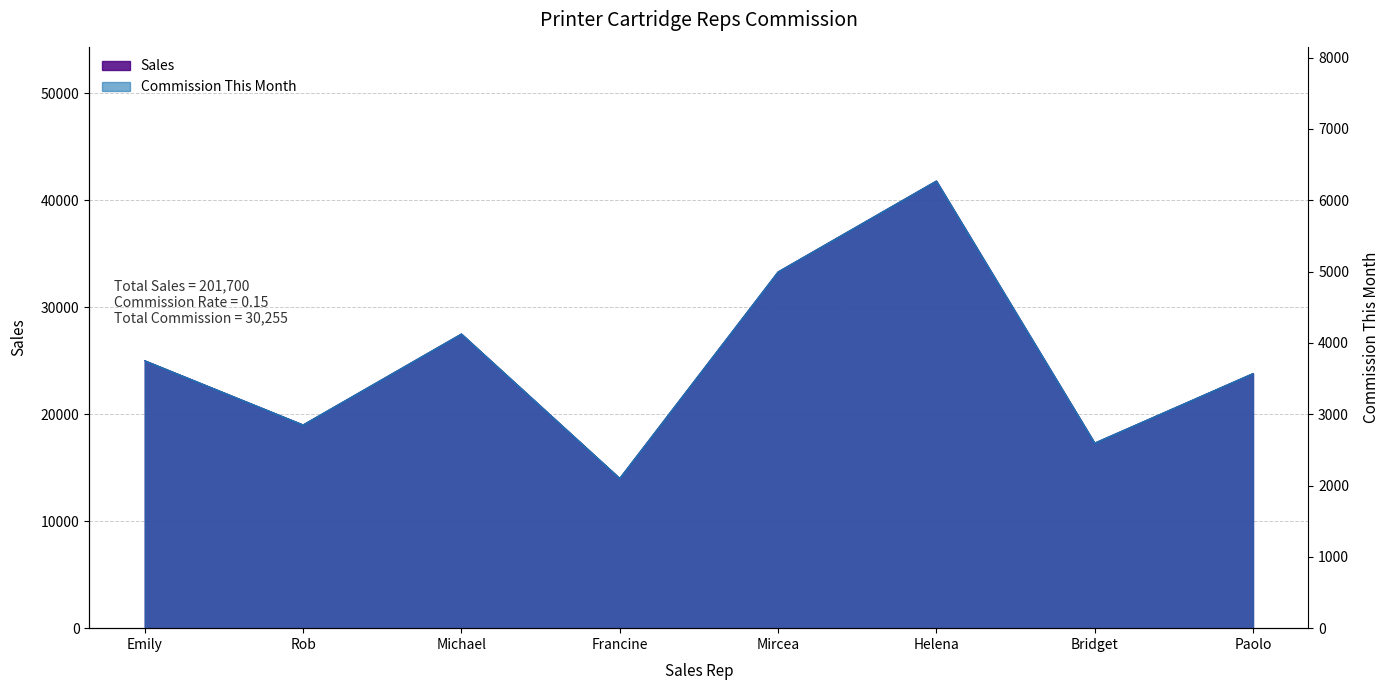

What is the total value across all series at Mircea?

38295